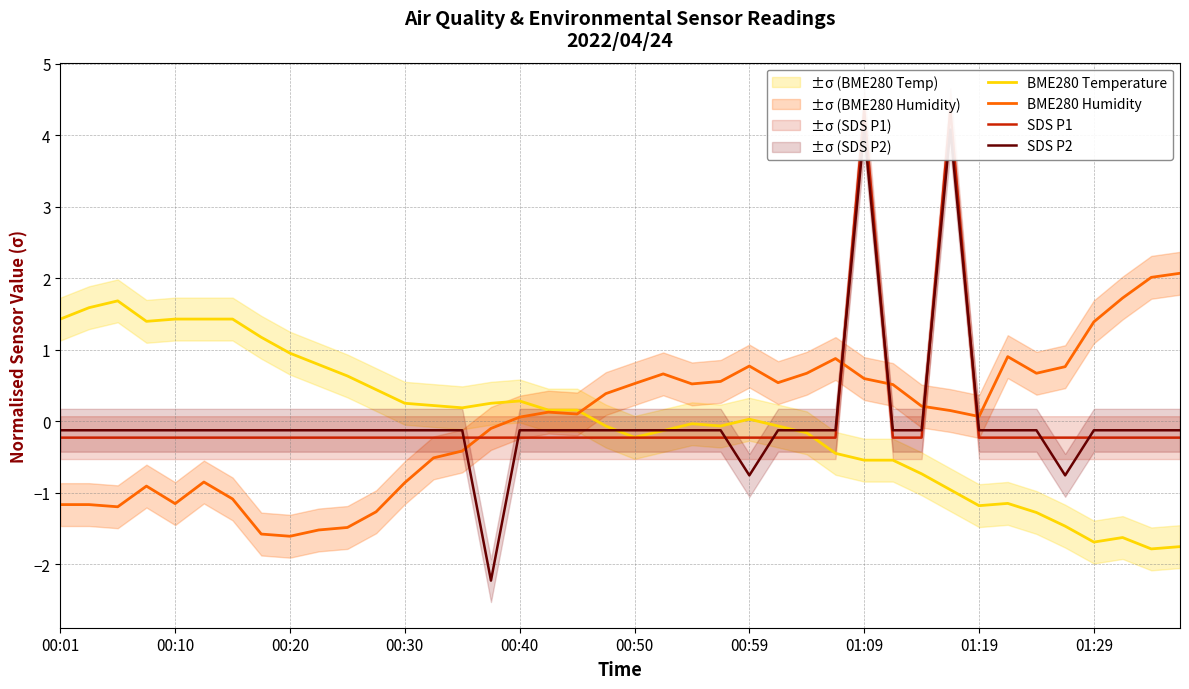

What is the maximum value shown in the chart?

4.4